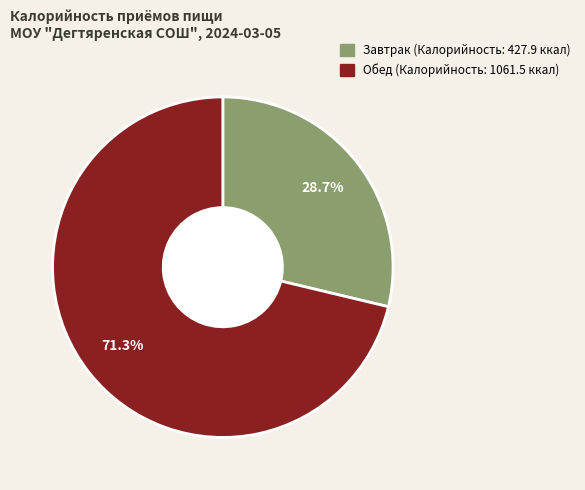

What percentage do Обед and Завтрак together represent?

100.0%